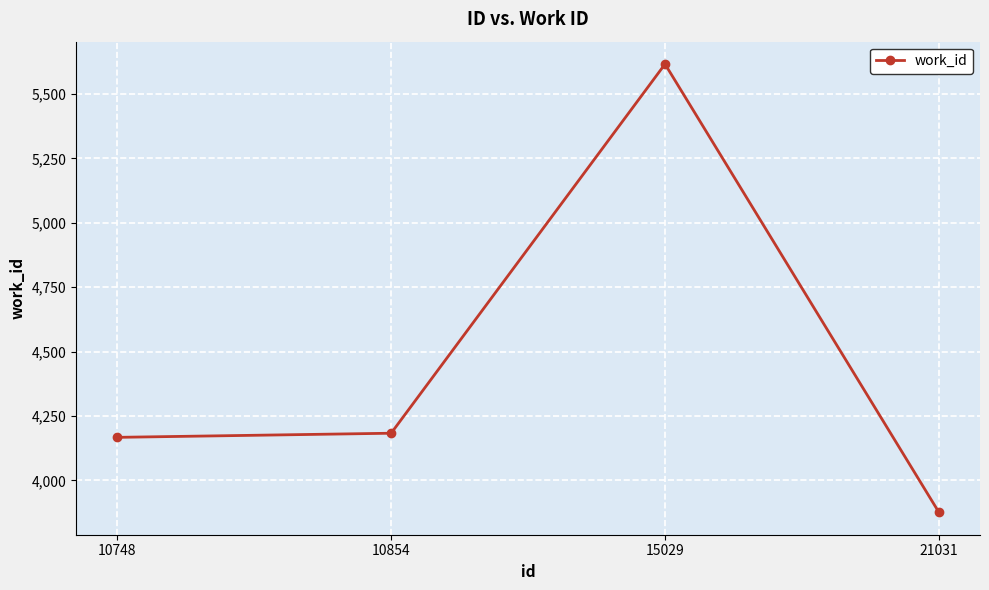

Rank the categories by value from lowest to highest.

21031, 10748, 10854, 15029